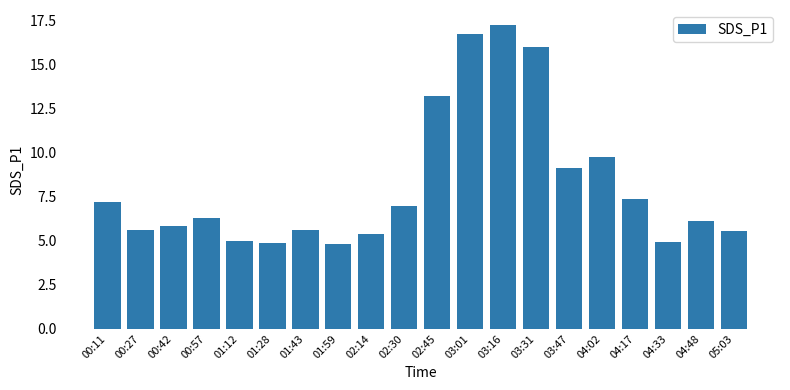

What is the value of the 13th bar from the left?

17.2